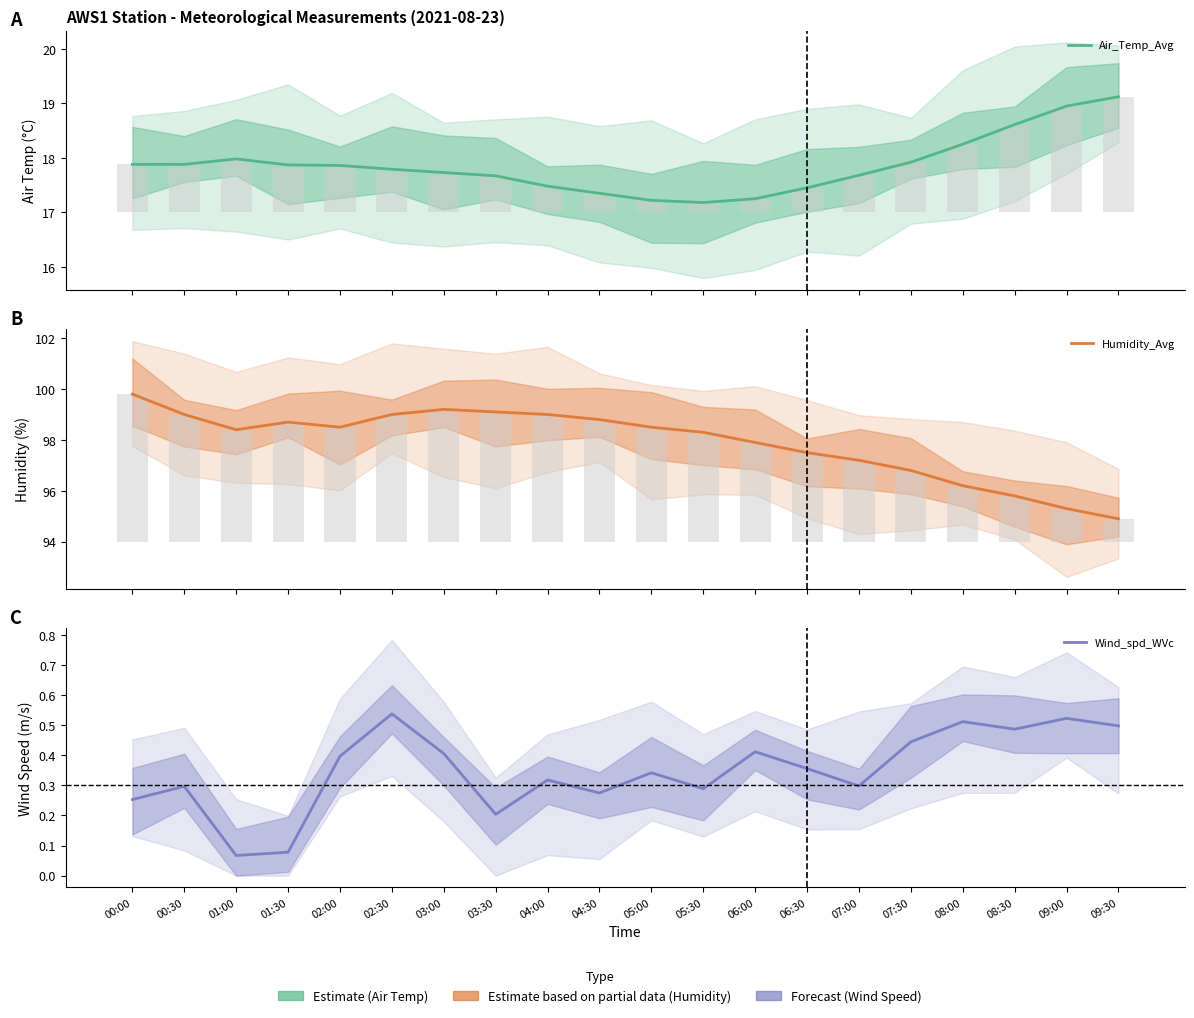

Are the bars horizontal?

No